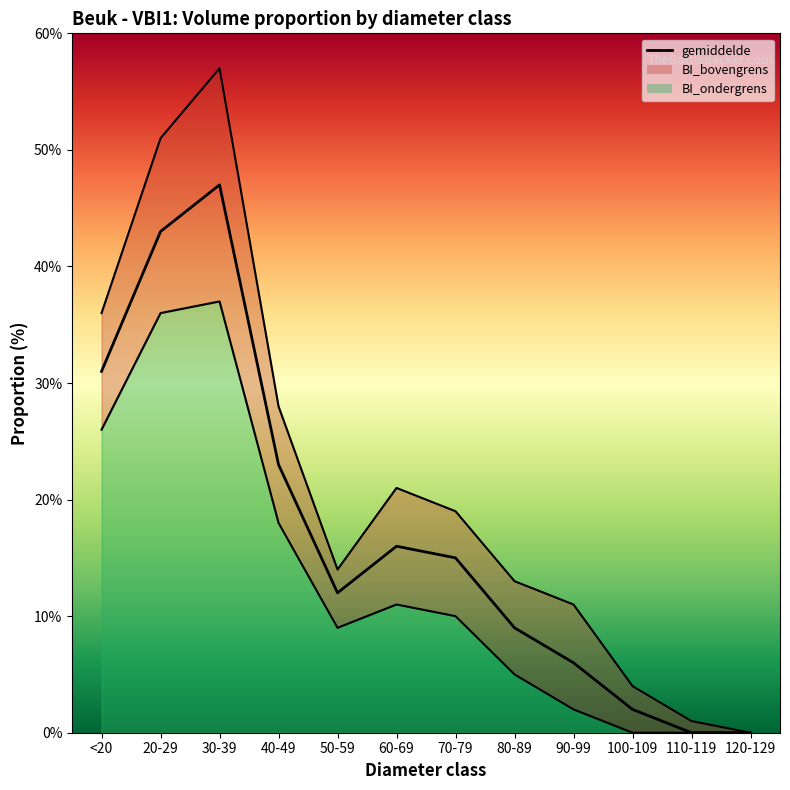

What are all the series names shown in the legend?

BI_bovengrens, gemiddelde, BI_ondergrens